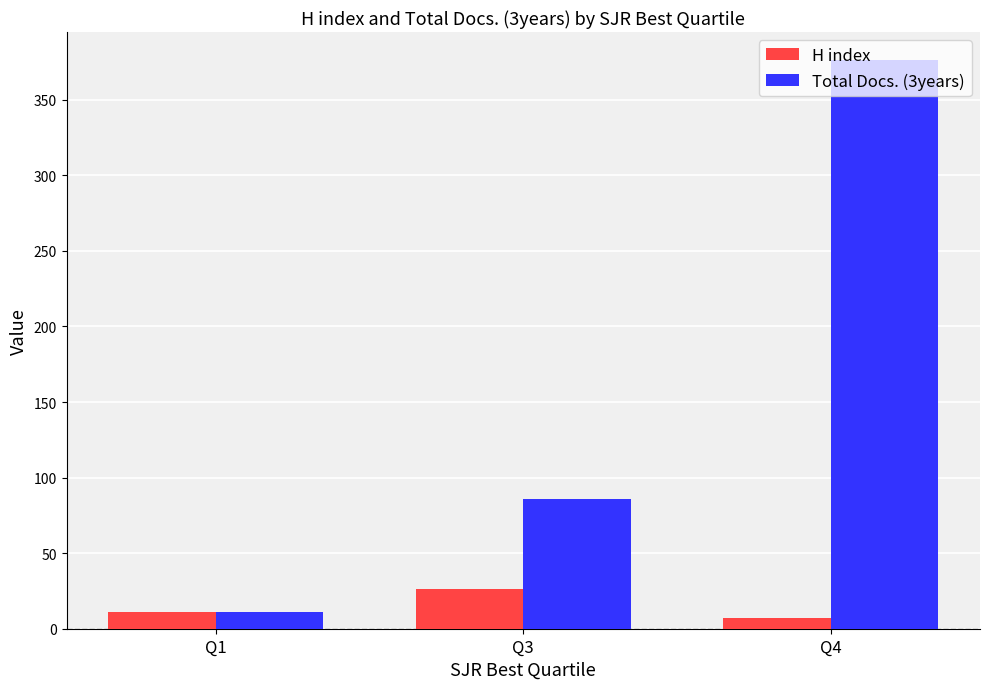

What is the value of the Total Docs. (3years) bar at the 3rd from the left?

376